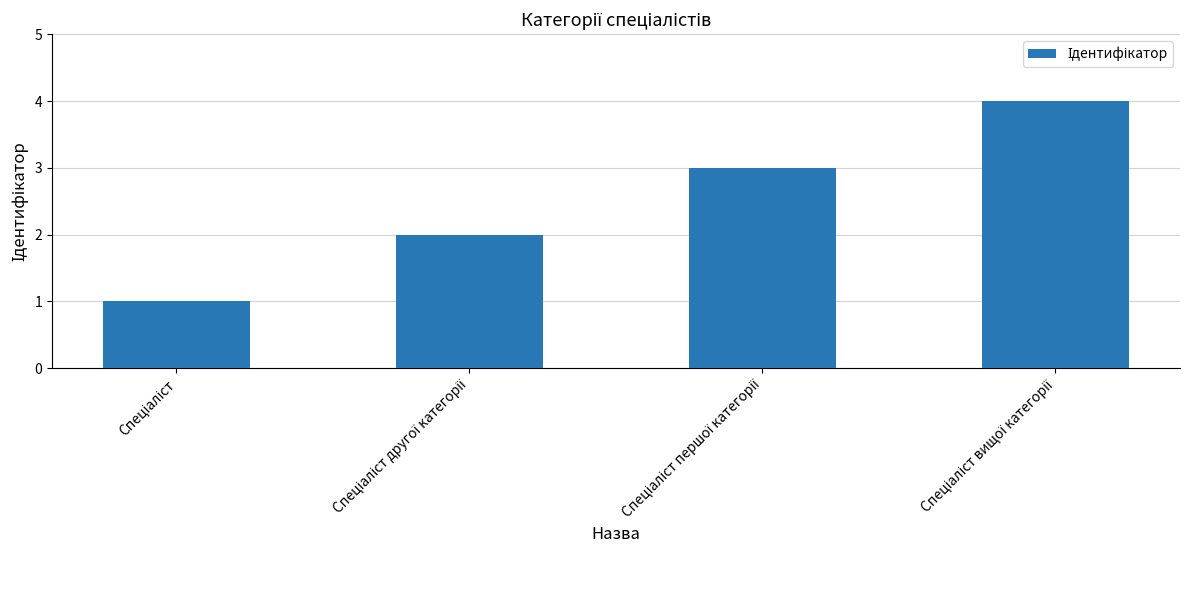

Count the values in the range 2 to 4.

3